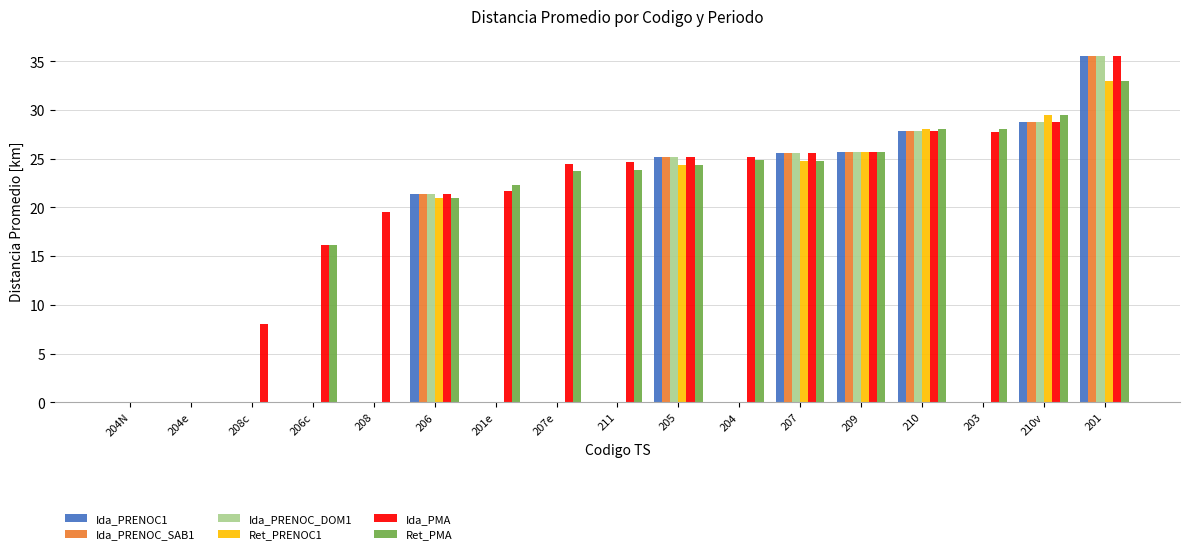

What is the greatest value displayed?

35.5